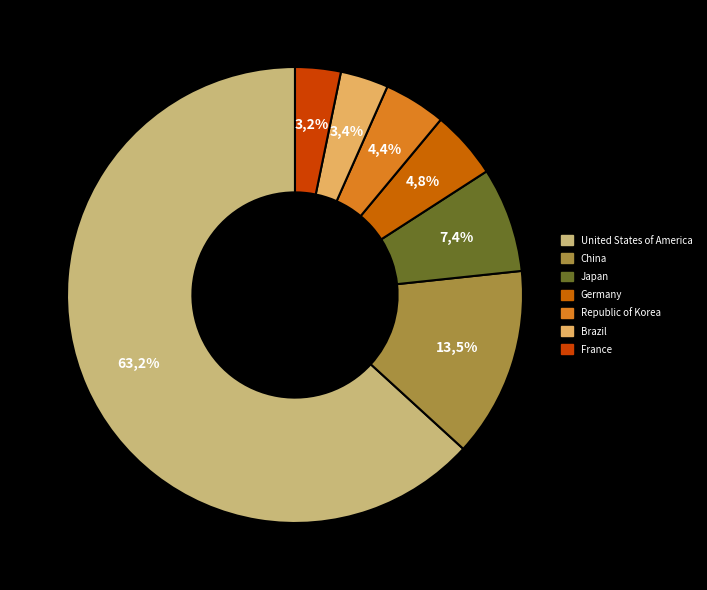

Which category has the smallest portion of the pie?

France